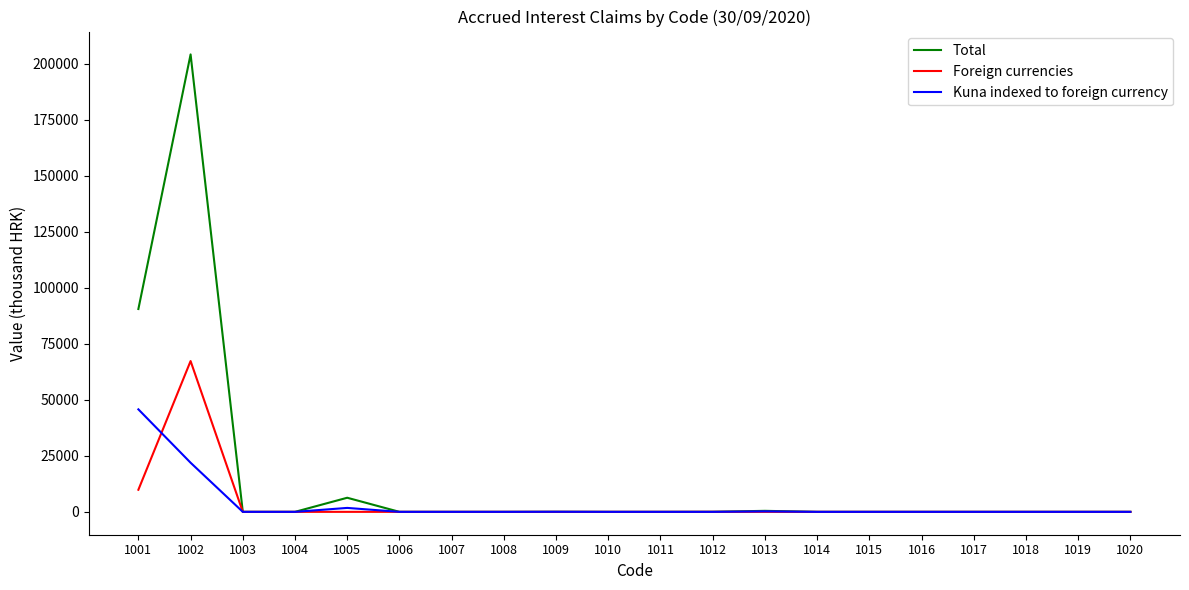

True or false: Kuna indexed to foreign currency has a value of 0 at 1006.

True